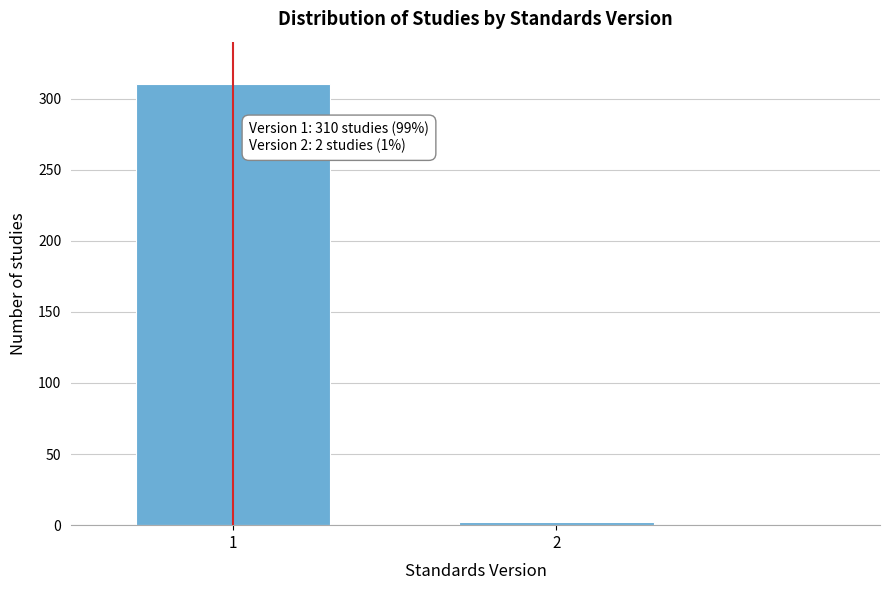

Reading left to right, extract all data points from this chart.

1=310	2=2